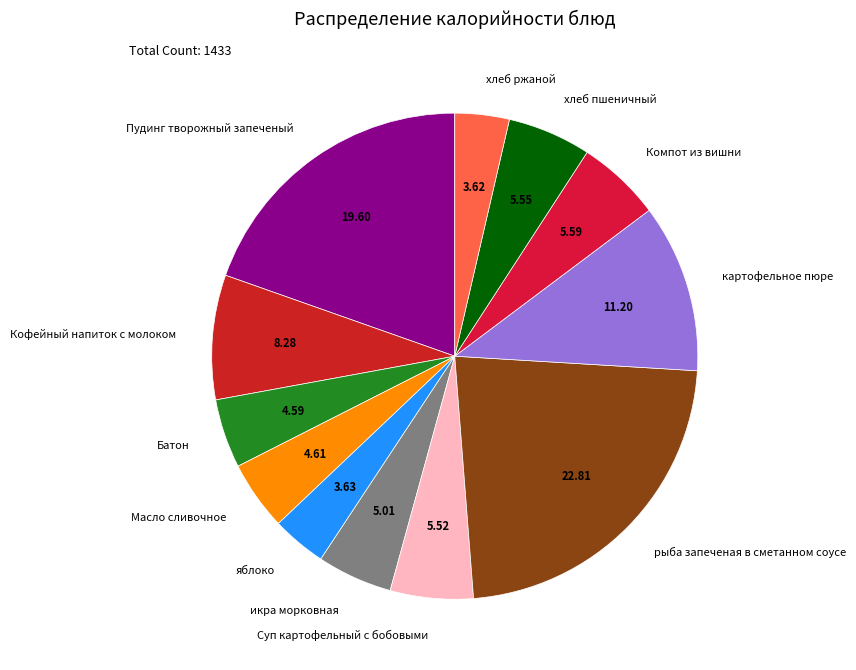

True or false: Суп картофельный с бобовыми accounts for 16% of the total.

False